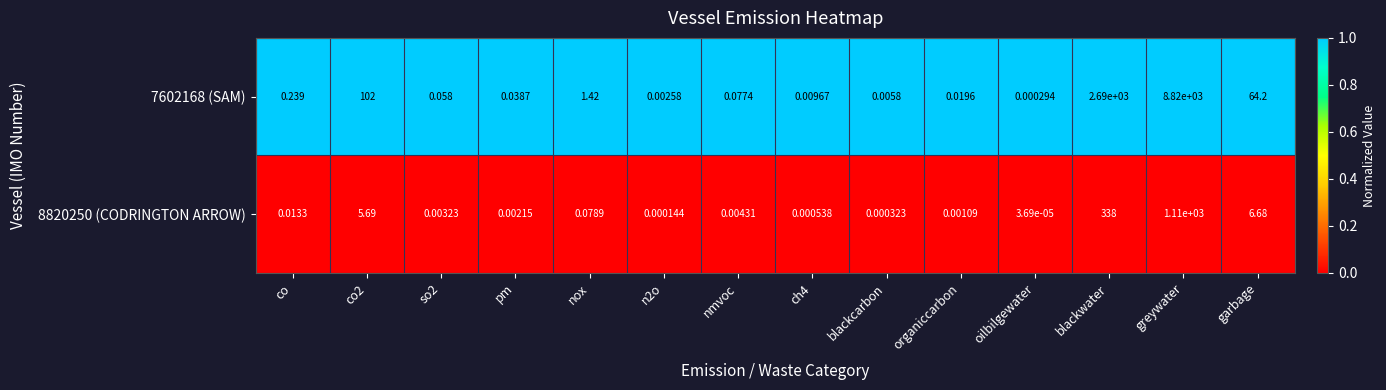

At which category does the chart reach its minimum across all series?

oilbilgewater